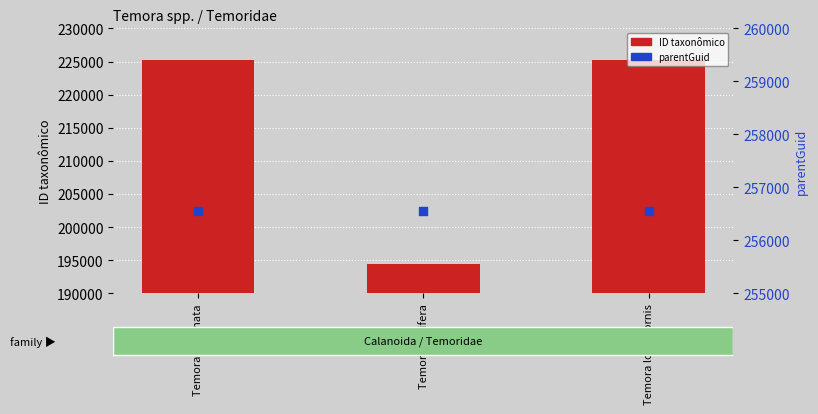

Which series contains the lowest Y value?

ID taxonômico